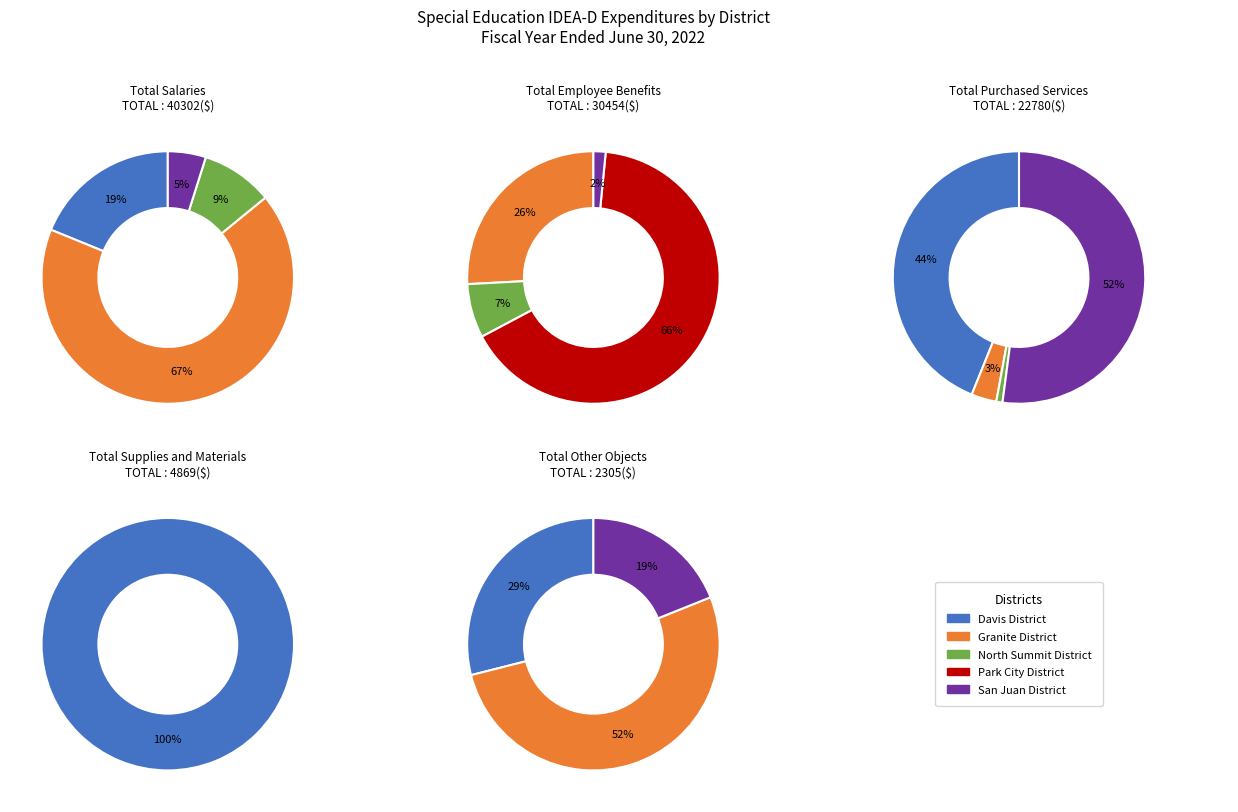

To the nearest percent, what percentage of the pie is Davis District?

100%